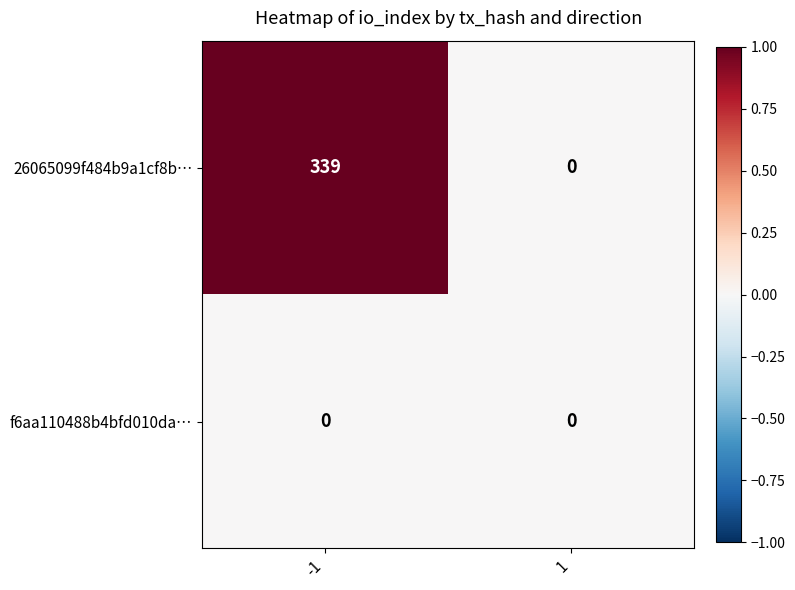

Reading right to left, list all the values displayed in this chart.

26065099f484b9a1cf8b…: 1=0	-1=339
f6aa110488b4bfd010da…: 1=0	-1=0